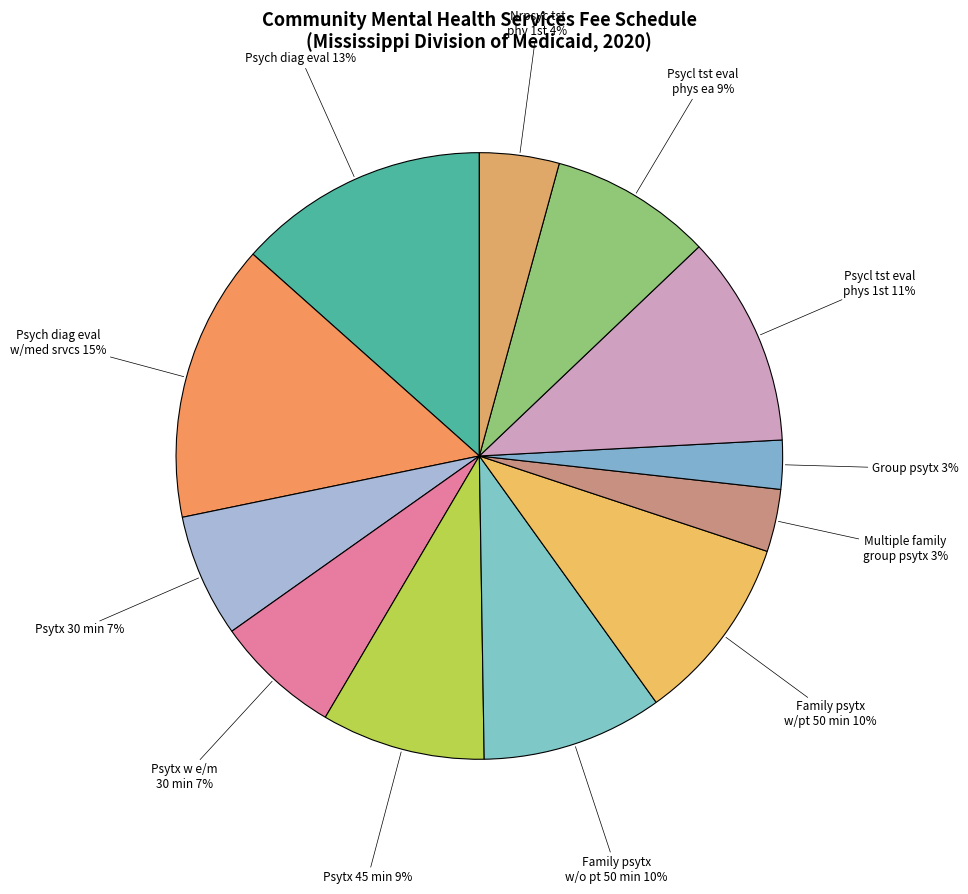

Count the number of slices in the pie.

12